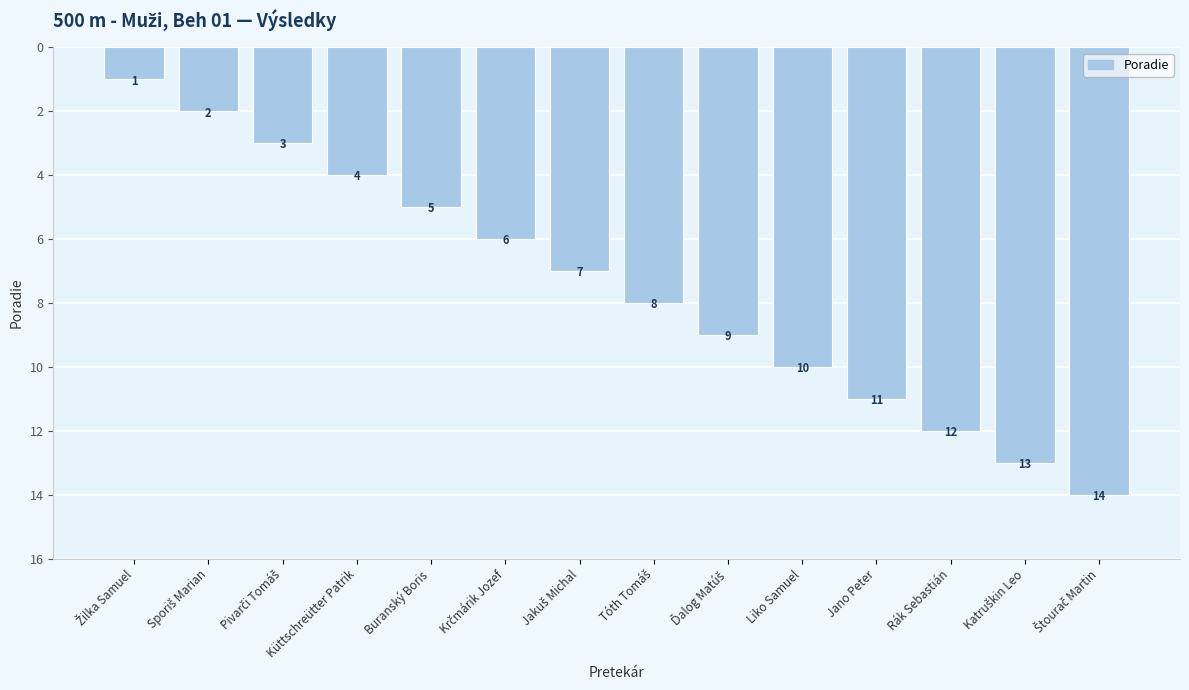

Read the value at Küttschreütter Patrik, to the nearest 5.

5